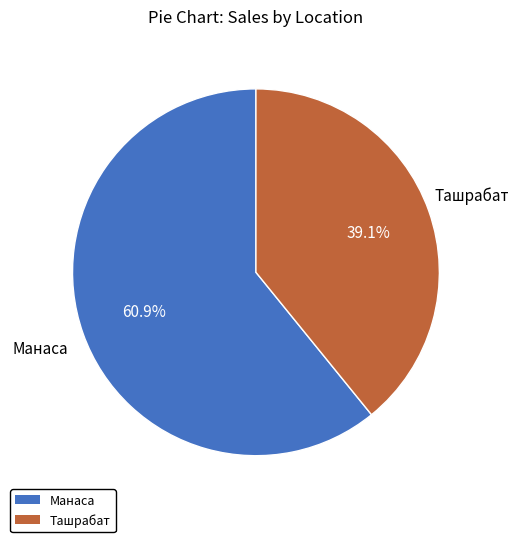

What percentage is the Манаса slice, to the nearest percent?

61%